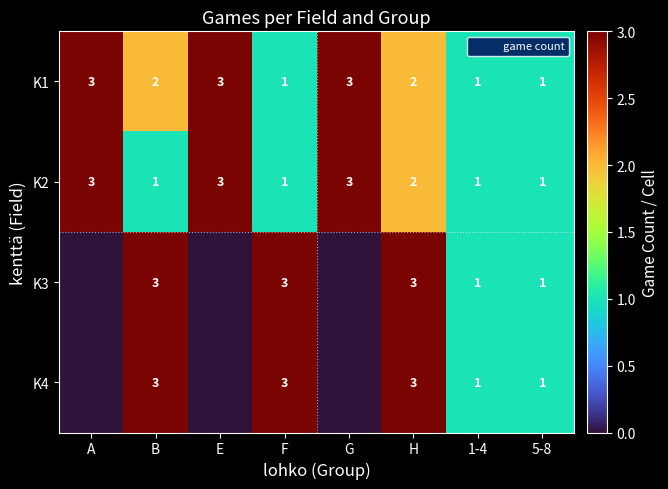

What is the sum of all K2 values?

15